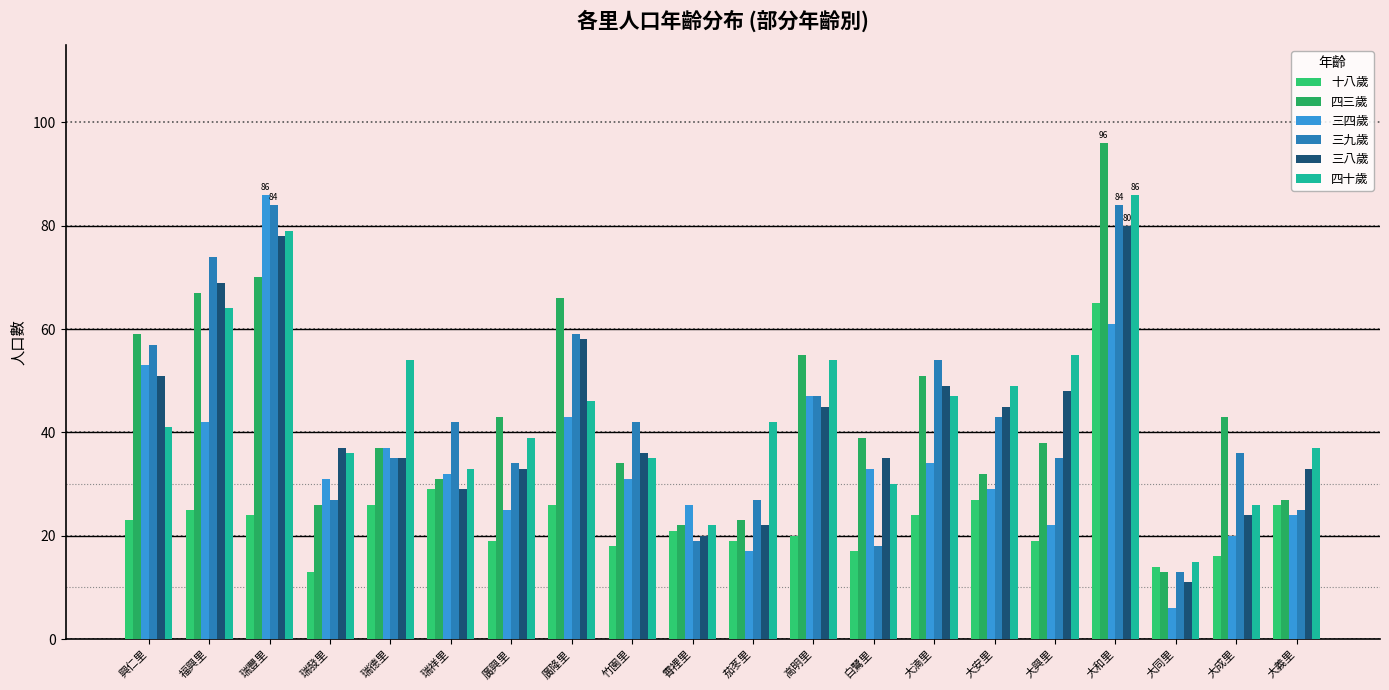

The 三九歲 series shows 84 at 瑞豐里. True or false?

True